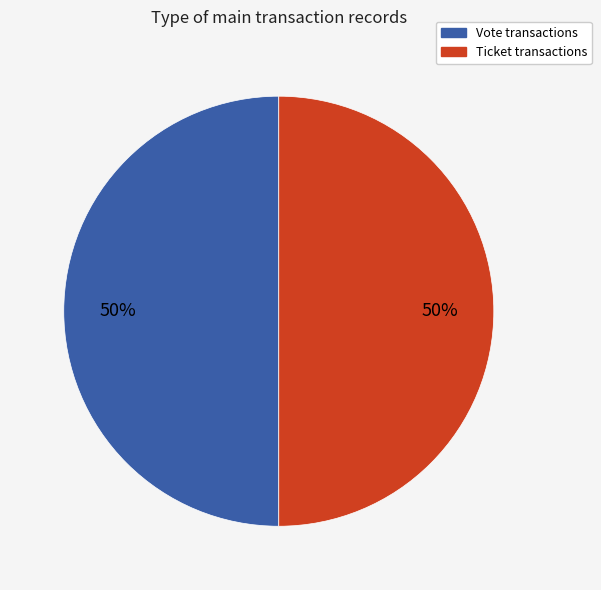

Count the number of slices in the pie.

2